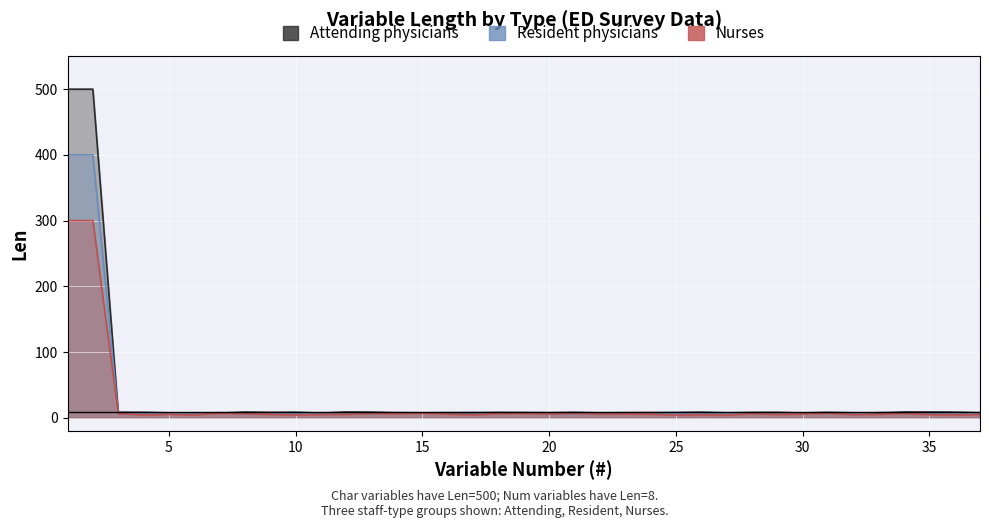

At 19, list the series in order from largest to smallest.

Attending physicians, Resident physicians, Nurses